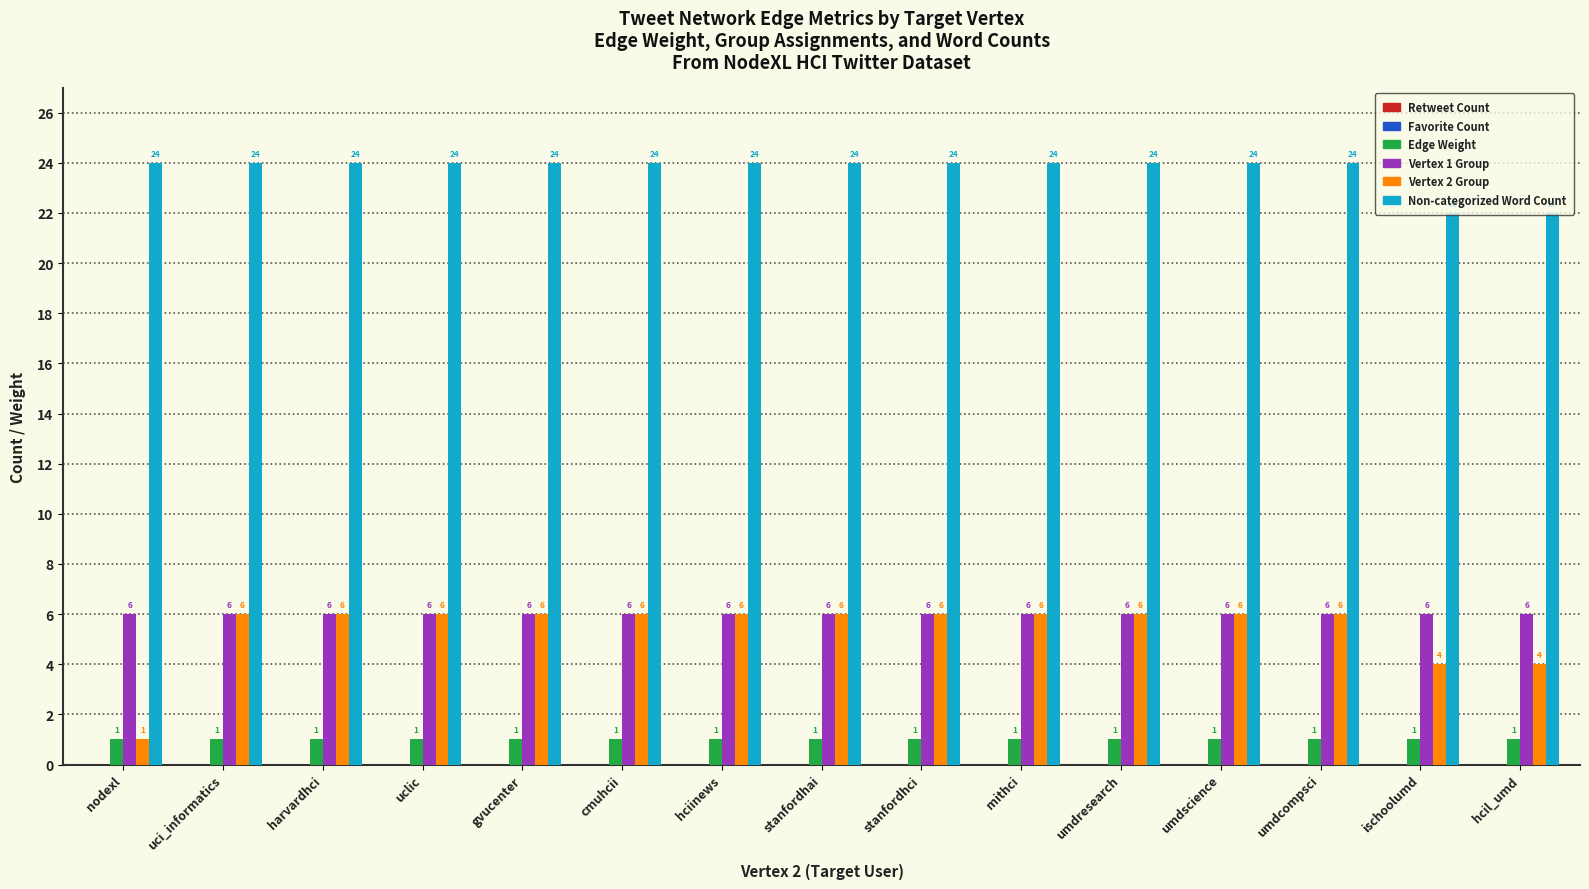

What is the greatest value displayed?

24